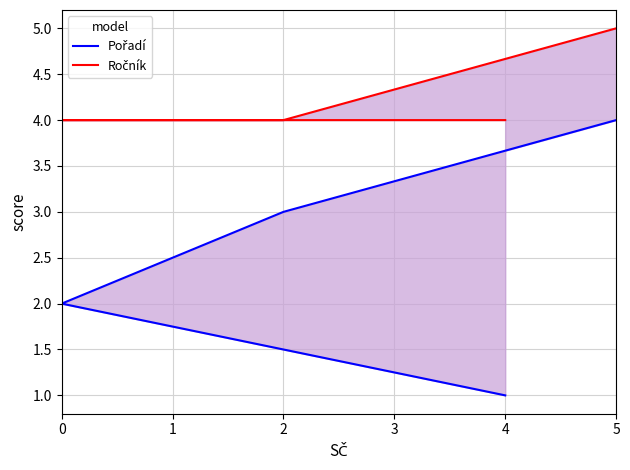

True or false: Pořadí and Ročník cross at least once.

False